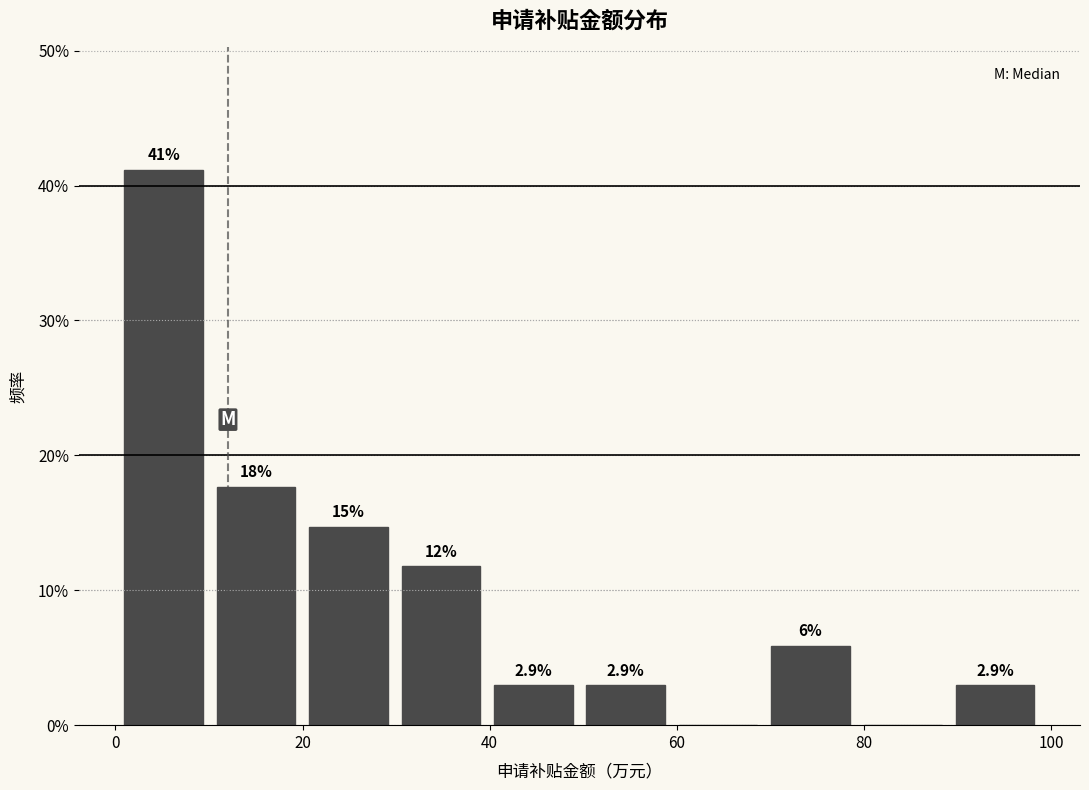

Over which range of the x-axis is the bar tallest?

0 to 10